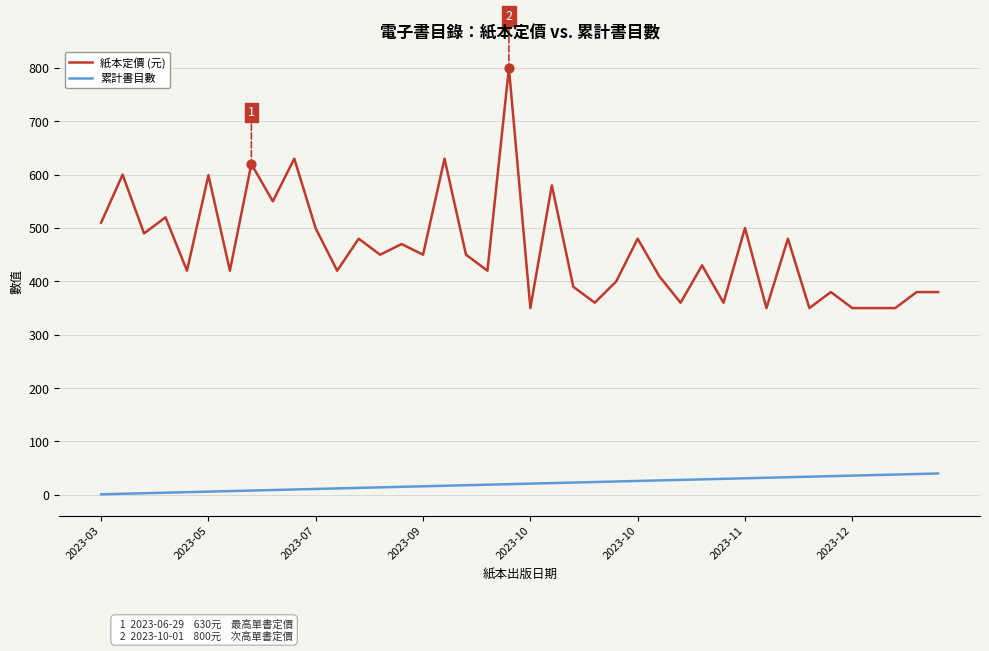

Which series has the widest spread of values?

紙本定價 (元)